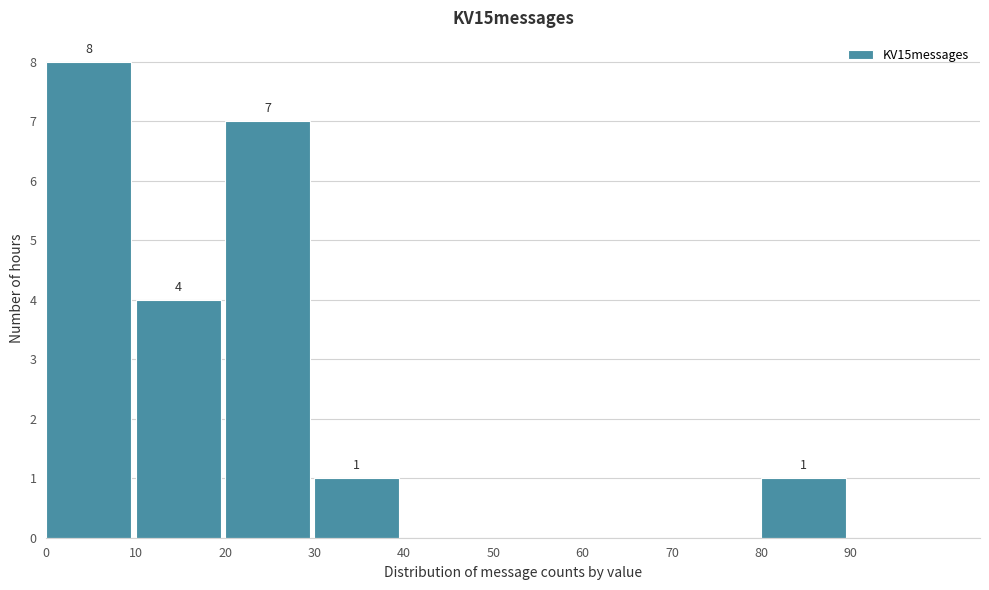

Which range on the x-axis has the tallest bar?

0 to 10